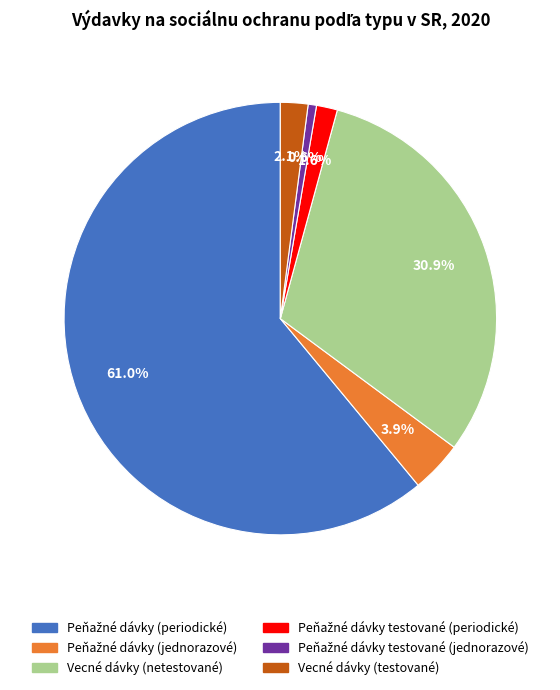

Is there any slice that represents more than half of the pie?

Yes